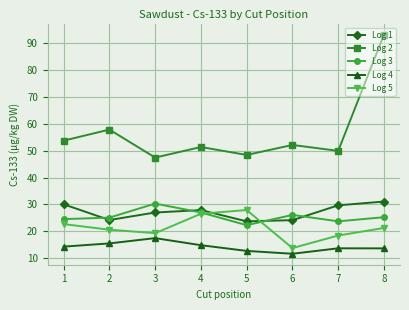

Is the value of Log 1 at 1 greater than the value of Log 2 at 1?

No